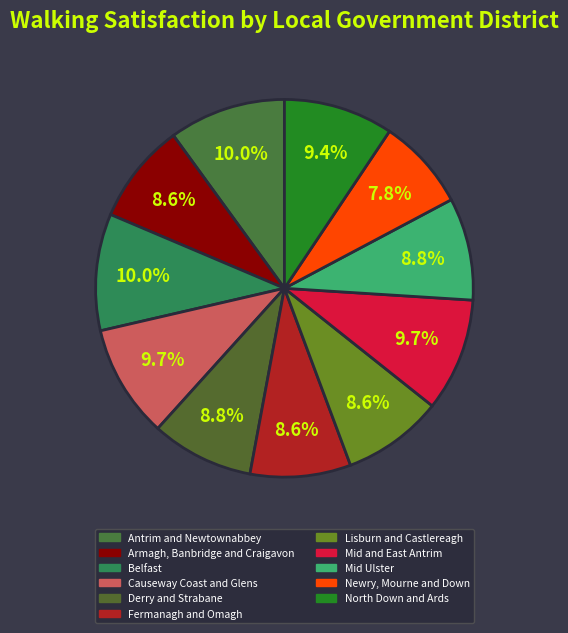

What percentage is NOT represented by Derry and Strabane?

91.2%